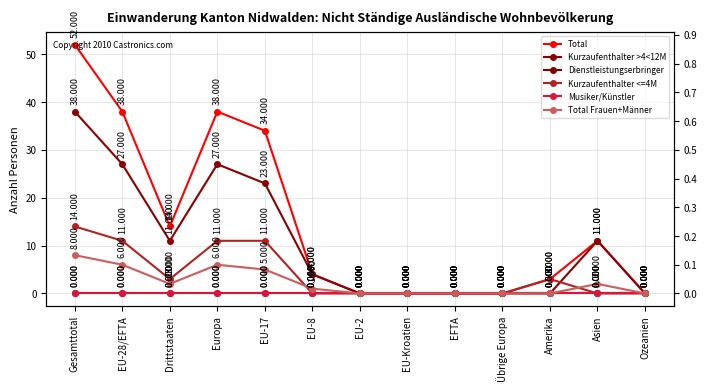

Is it true that Total equals 26 at EU-Kroatien?

False